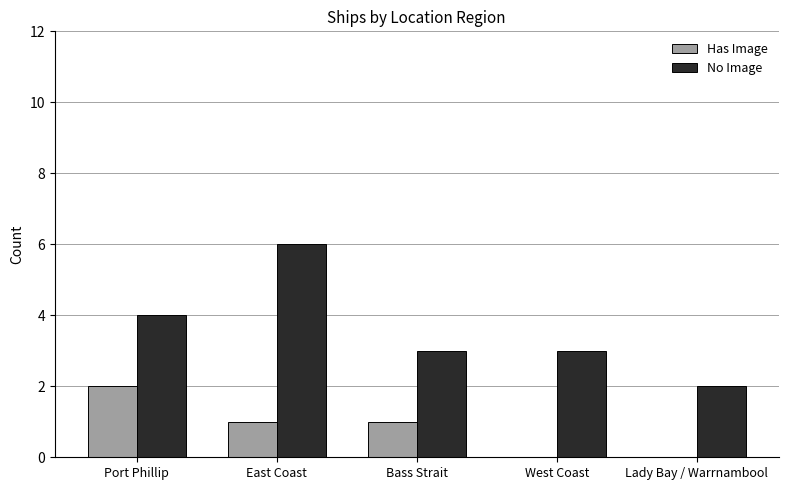

Are the bars horizontal?

No